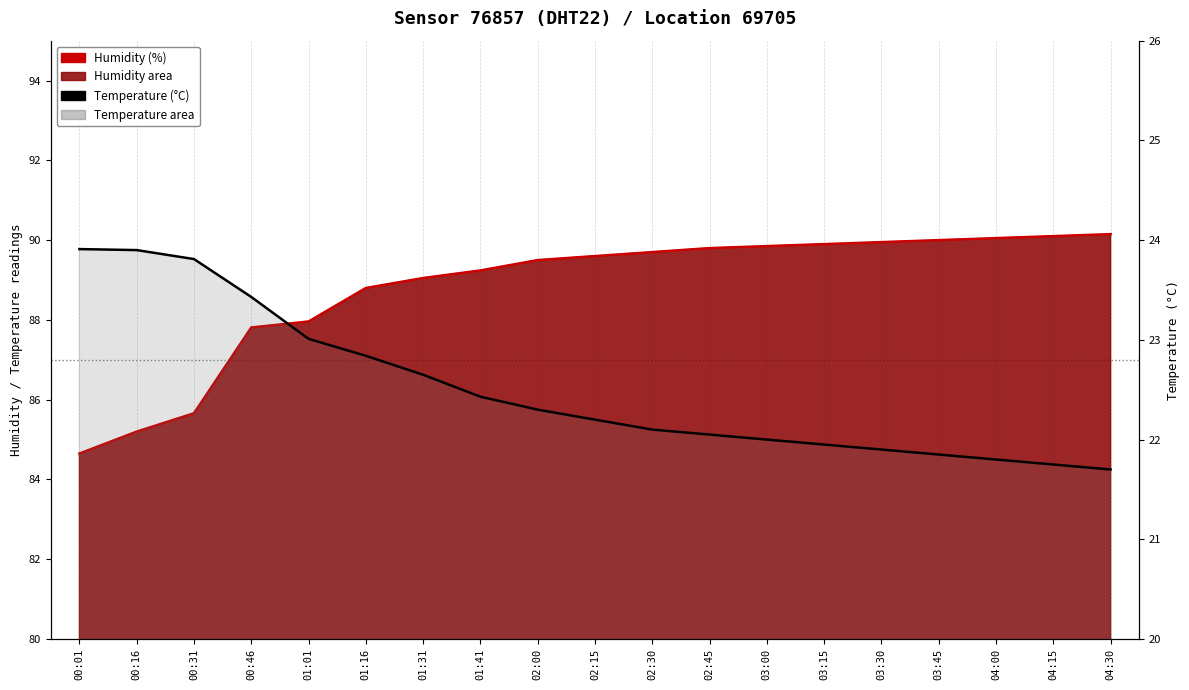

What is the label of the 3rd point from the left?

00:31